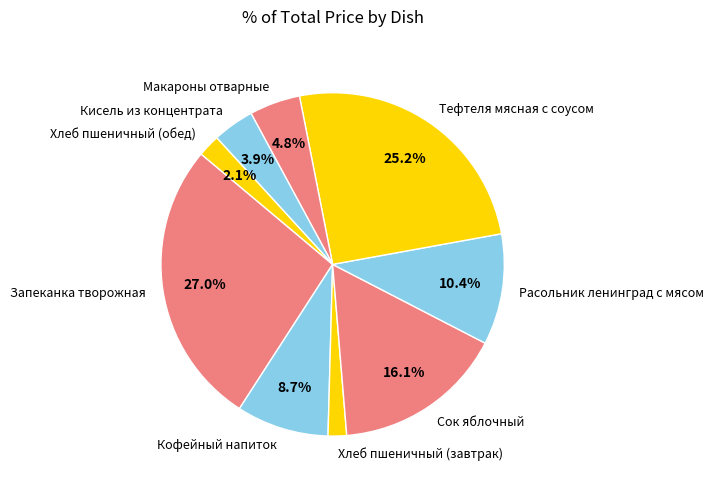

Does any single category account for the majority?

No